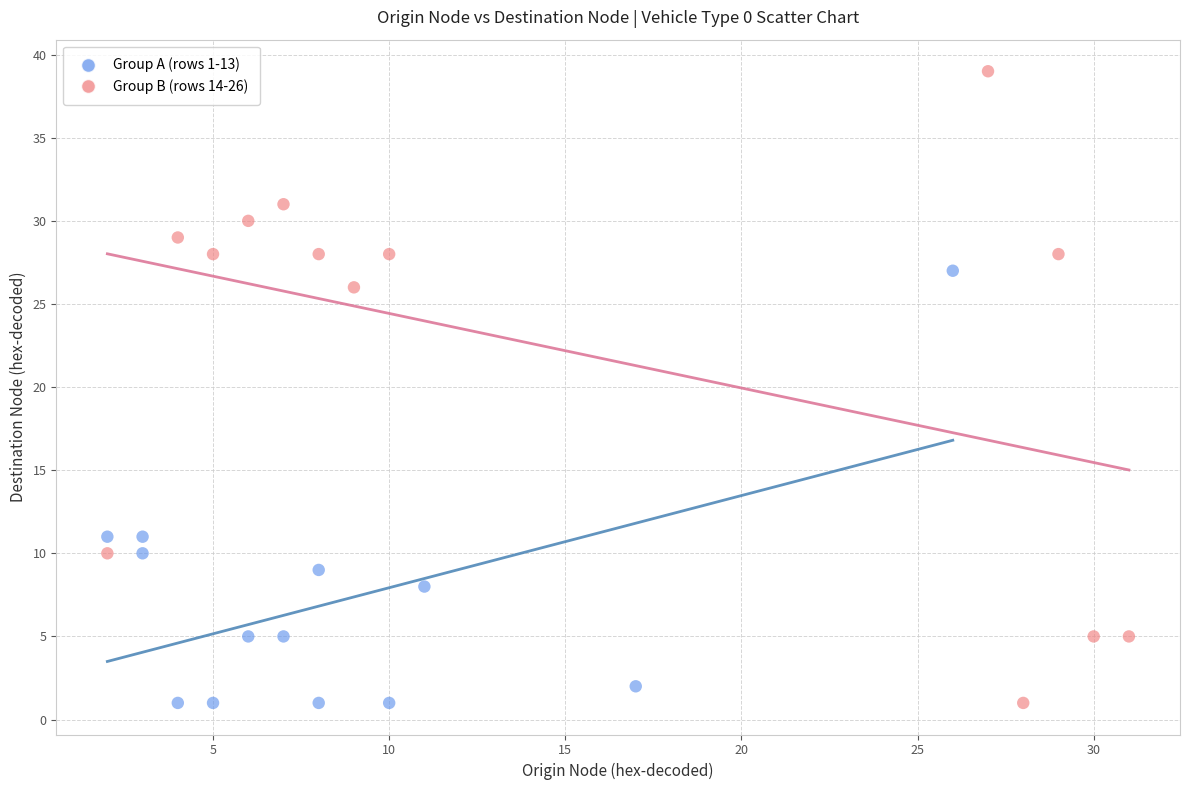

Which series reaches the maximum Y coordinate?

Group B (rows 14-26)